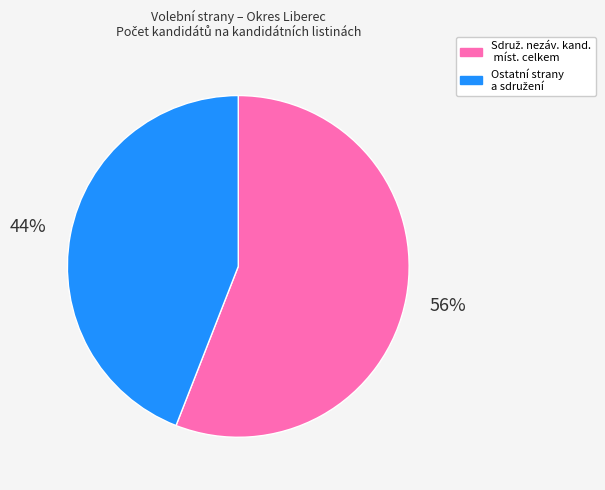

Is there a majority slice in this chart?

Yes